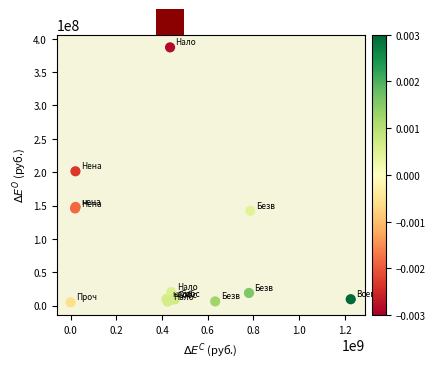

What Y value in the scatter plot is closest to 195981000?

201355000